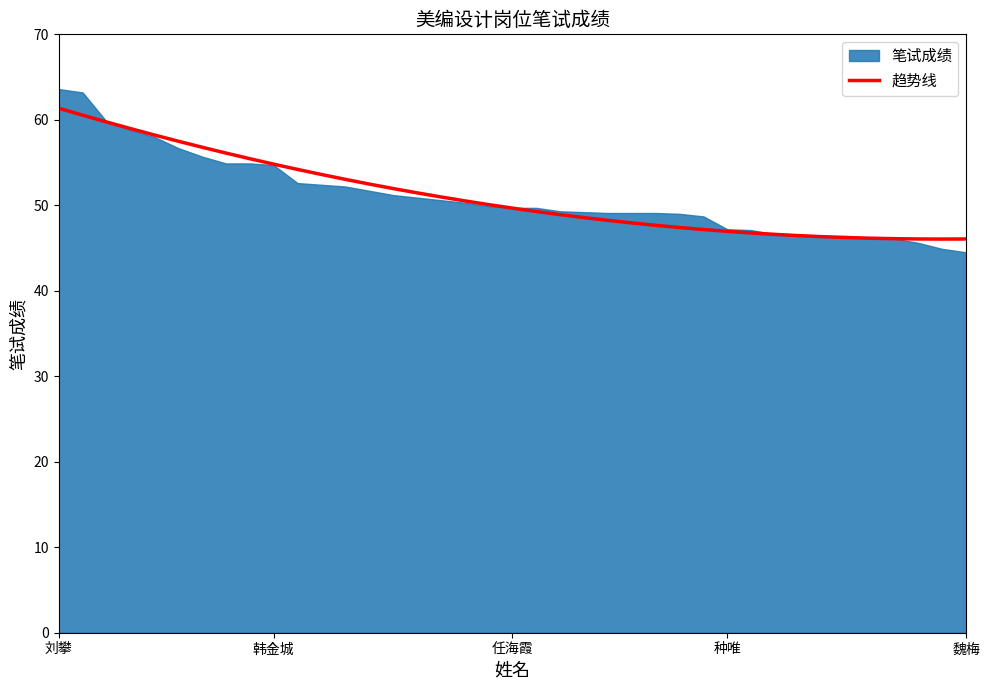

Is it true that the value at 魏梅 is 46.1?

True